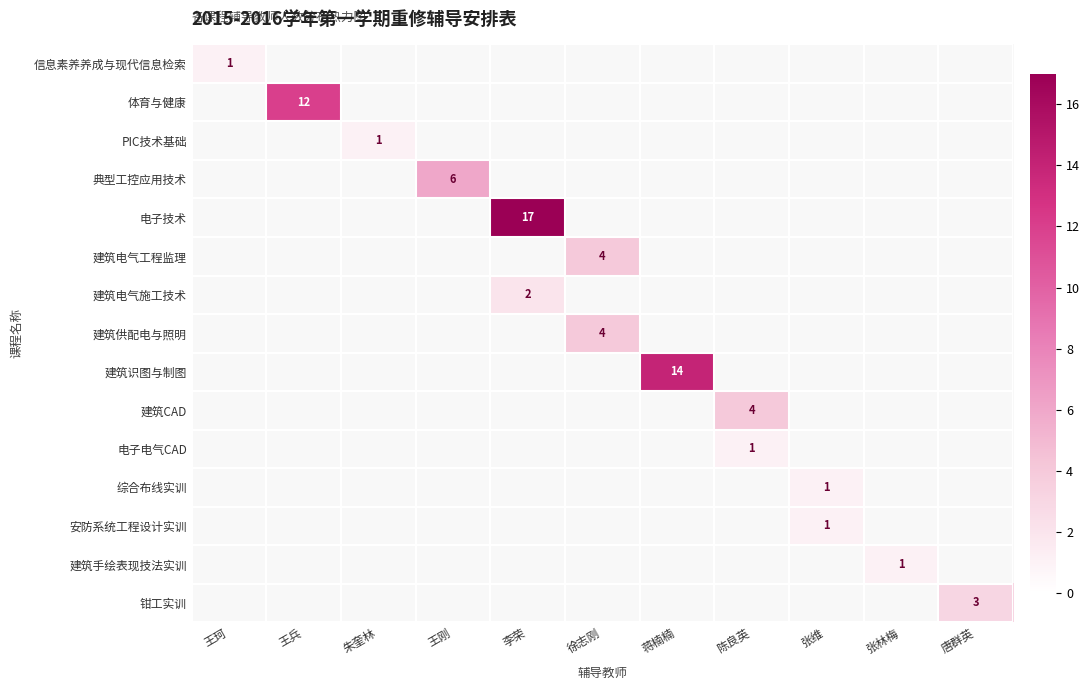

How many categories are shown in the chart?

11